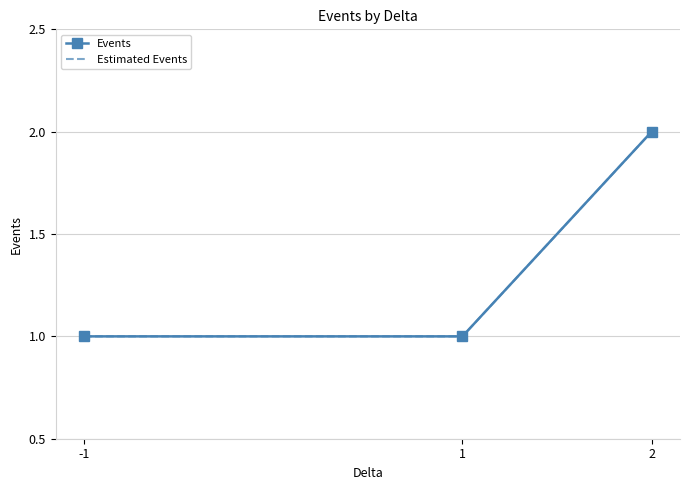

What is the greatest value displayed?

2